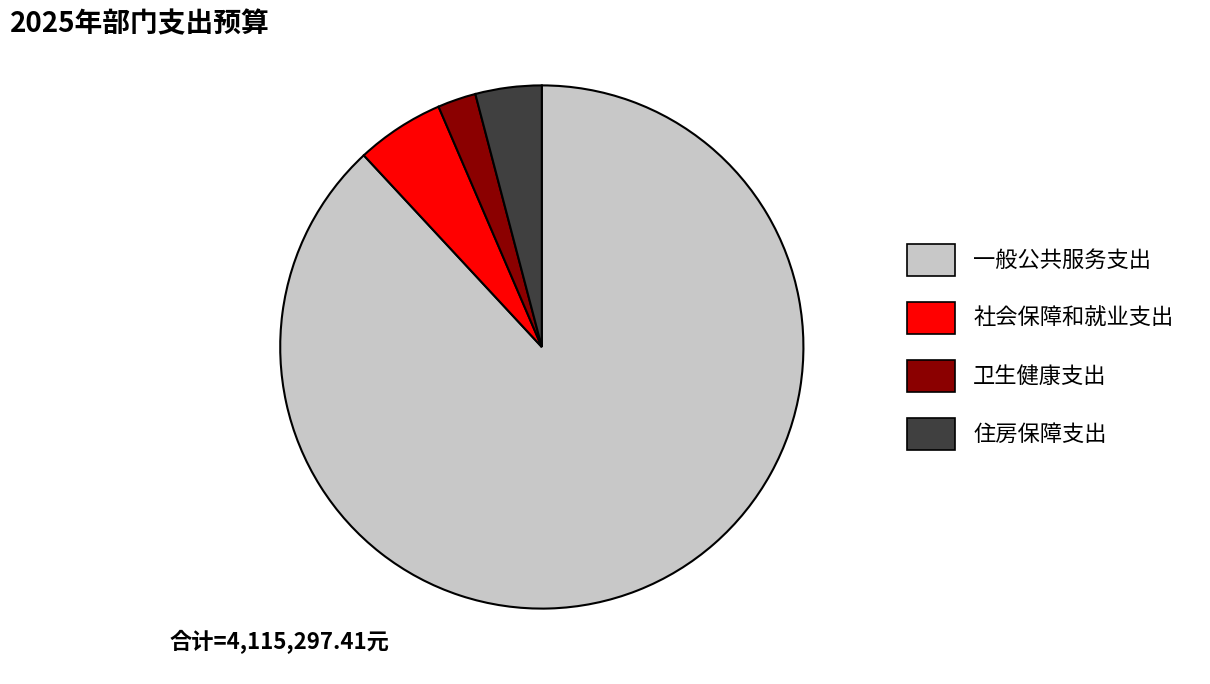

Rank the categories by value from lowest to highest.

卫生健康支出, 住房保障支出, 社会保障和就业支出, 一般公共服务支出